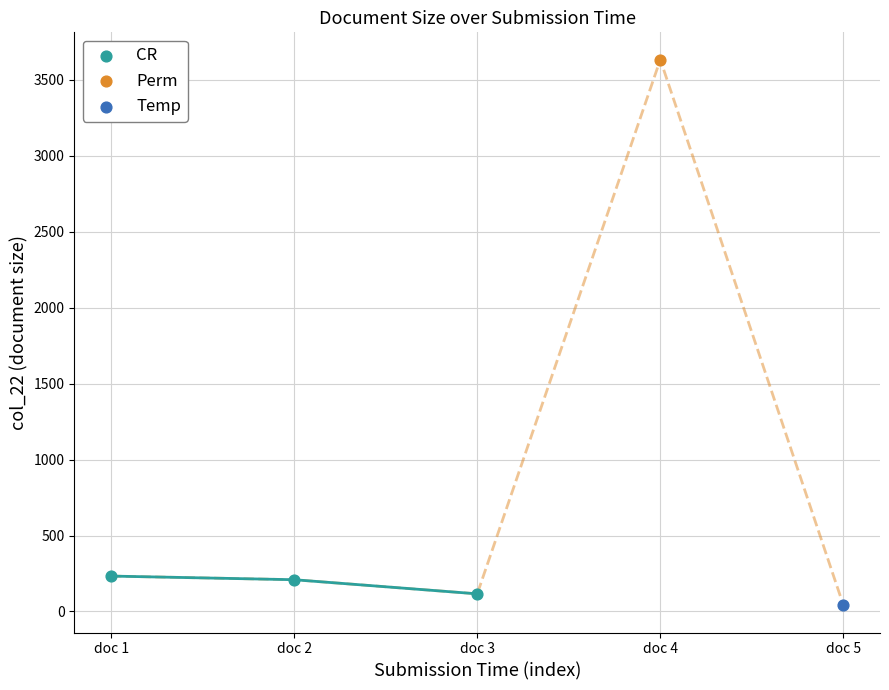

What are all the series names shown in the legend?

CR, Perm, Temp